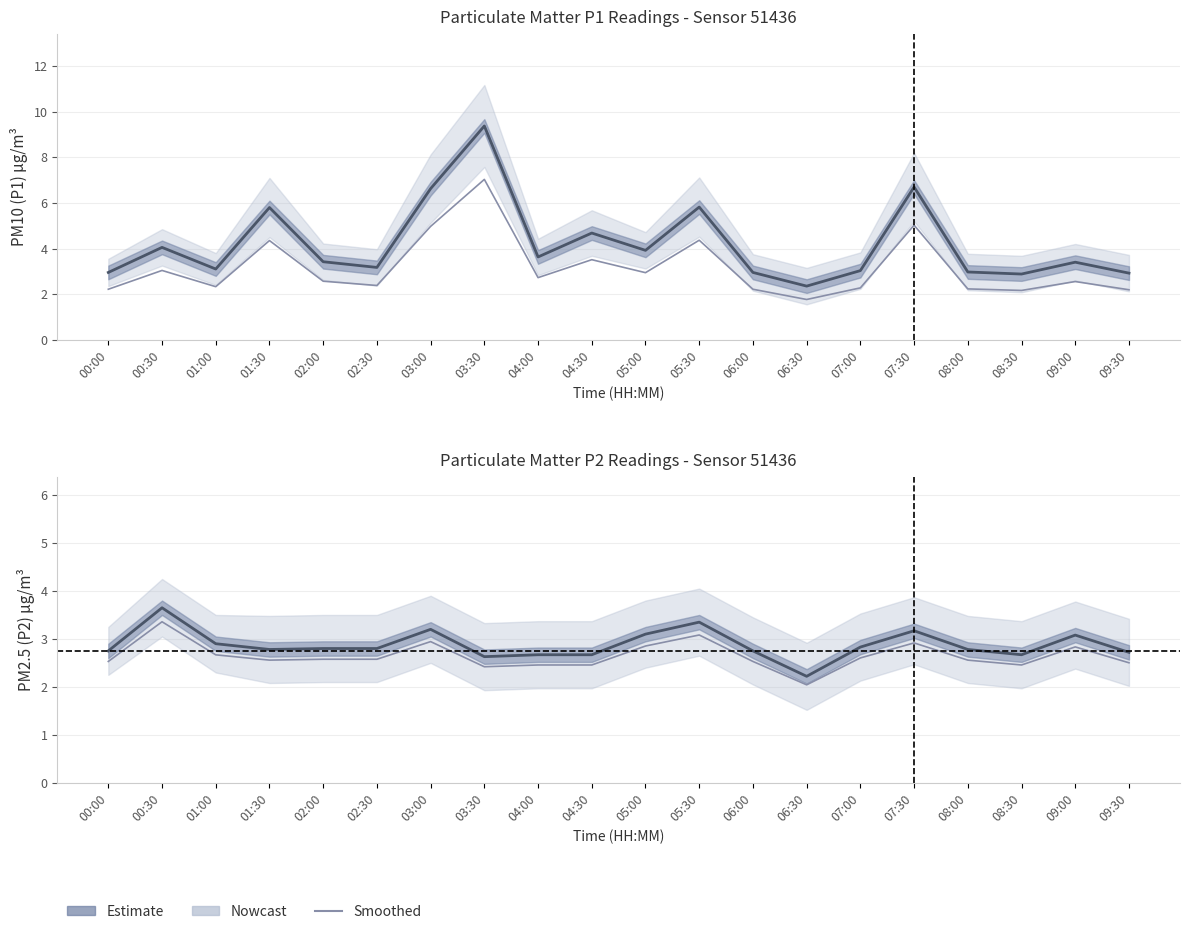

What is the approximate value of P1 (PM10) at 02:30?

3.2